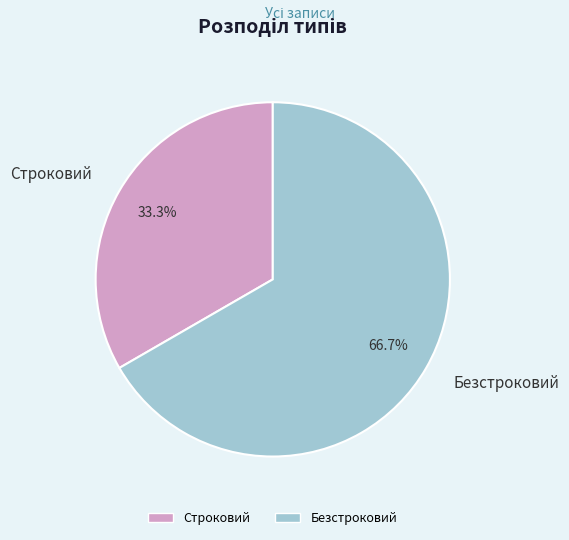

Combined, what portion of the pie is Строковий and Безстроковий?

100.0%